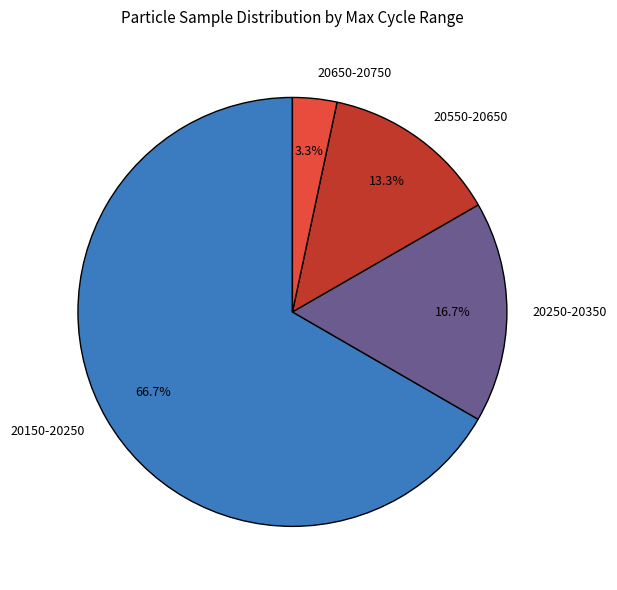

Which slice is the largest?

20150-20250